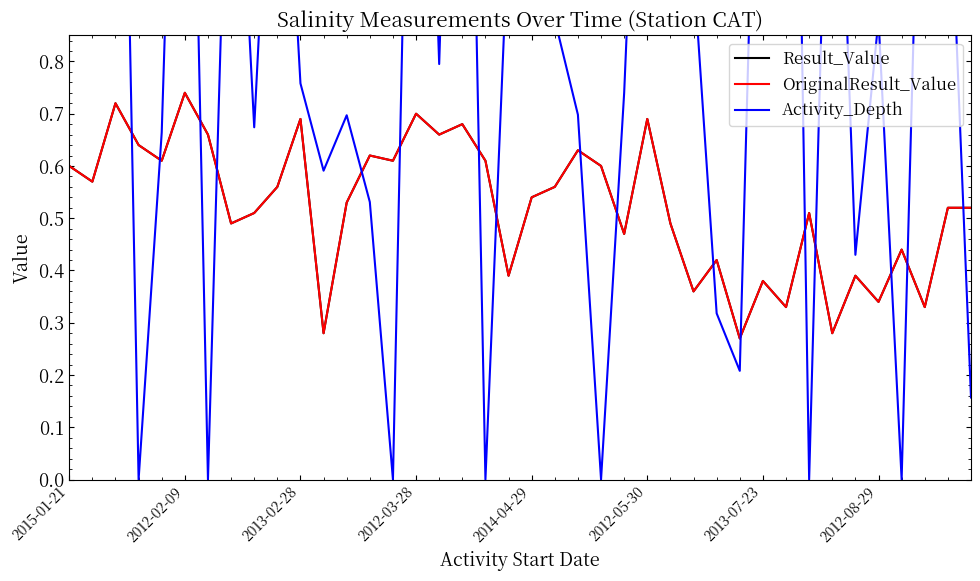

What is the spread (max minus min) of values at 8?

0.2